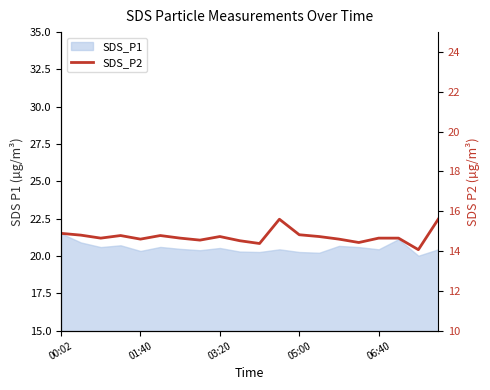

What is the value of the 11th point from the left?

14.4